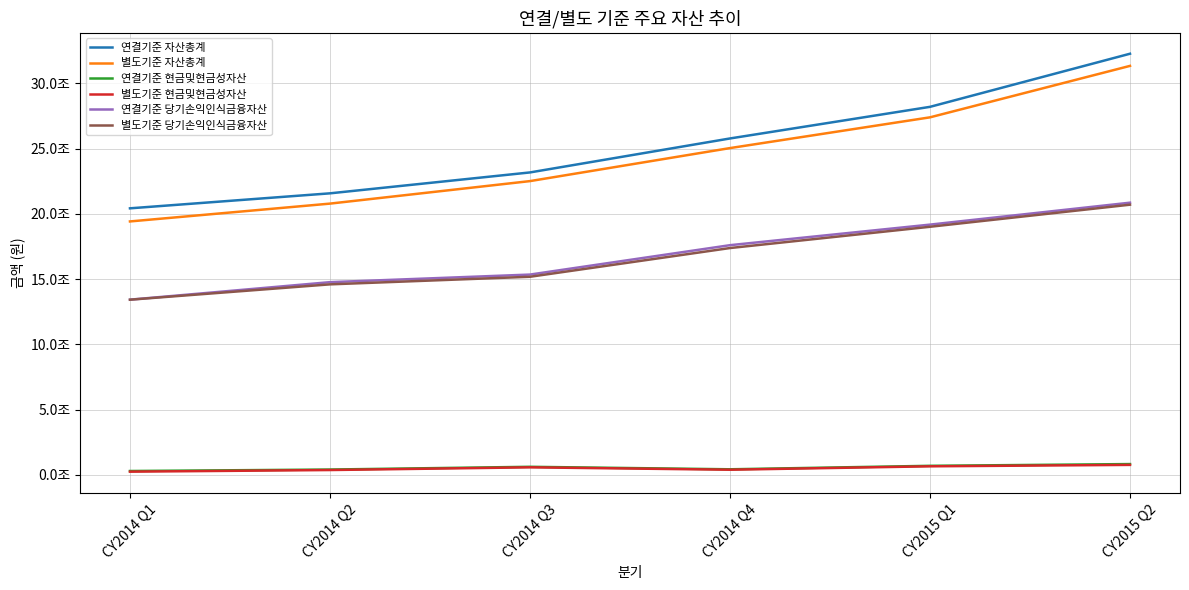

What is the difference between the maximum and second lowest values in the 별도기준 당기손익인식금융자산 series?

6101061011152